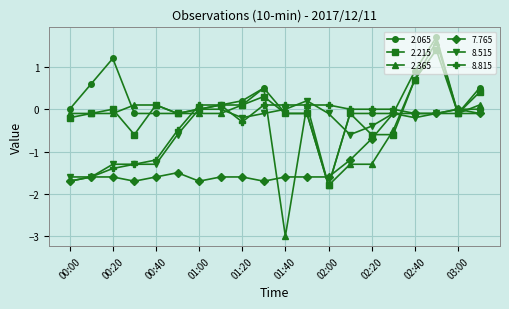

At how many categories does at least one series exceed -1?

20